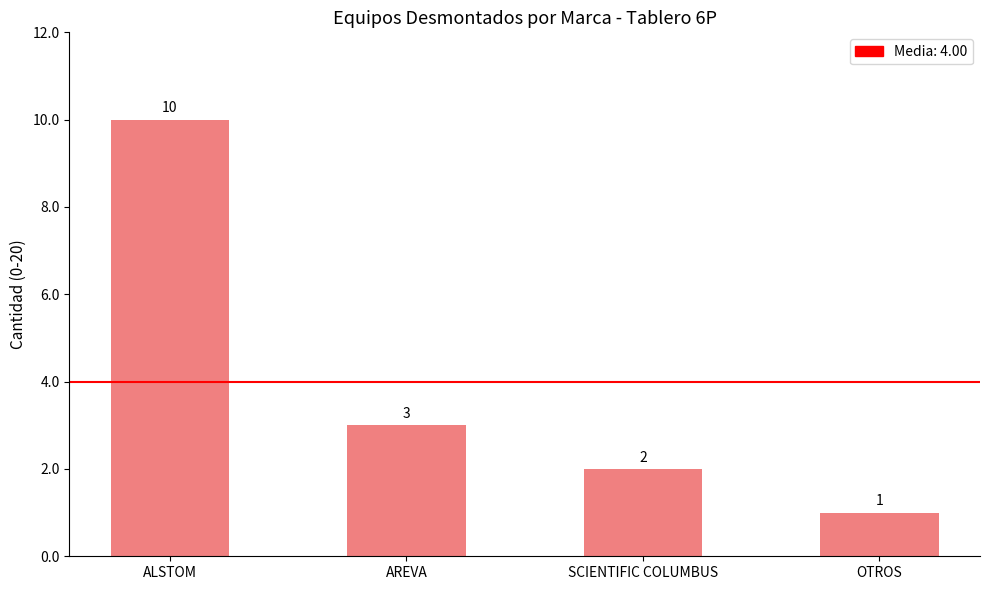

What is the change in value from ALSTOM to AREVA?

-7